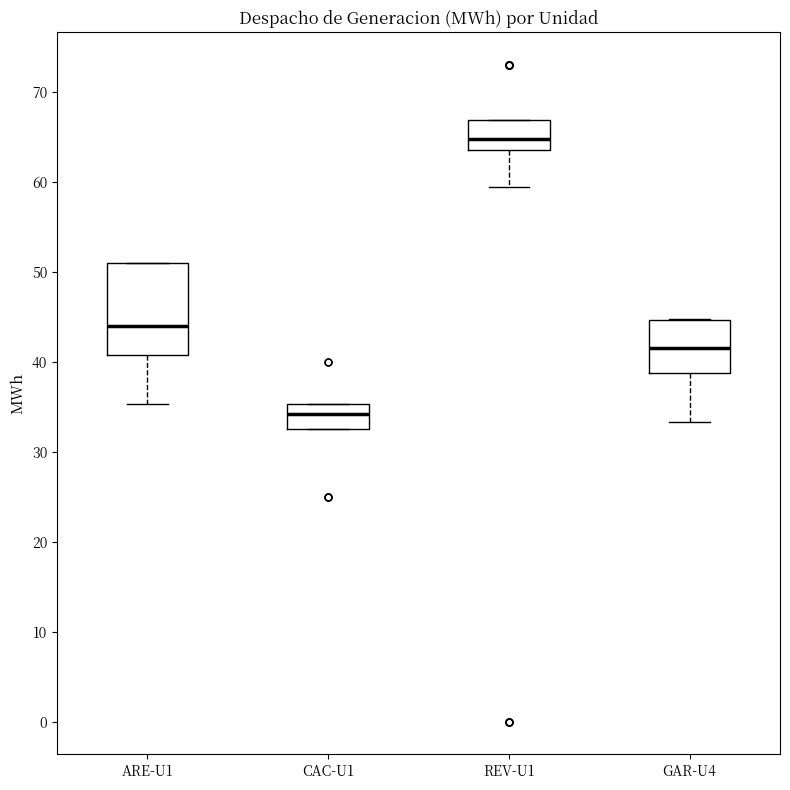

Which box has the lowest median line?

CAC-U1